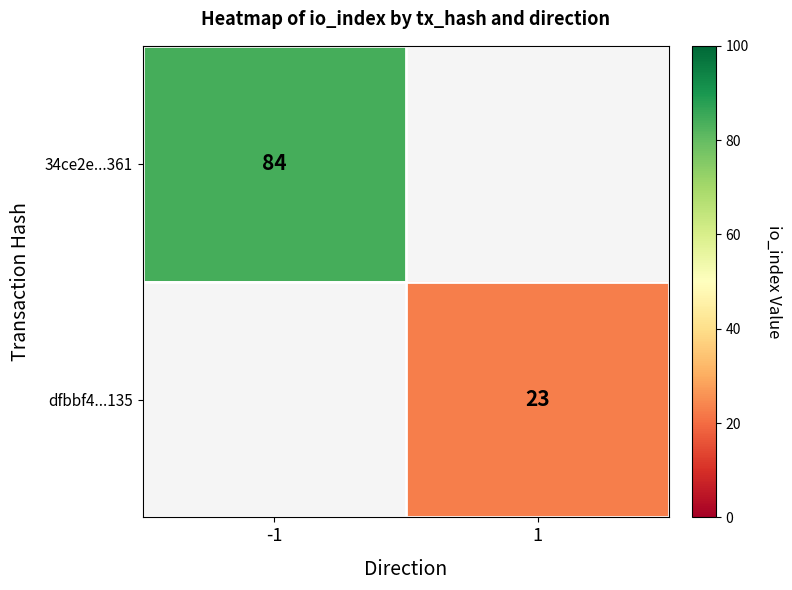

At how many categories does at least one series exceed 28?

1